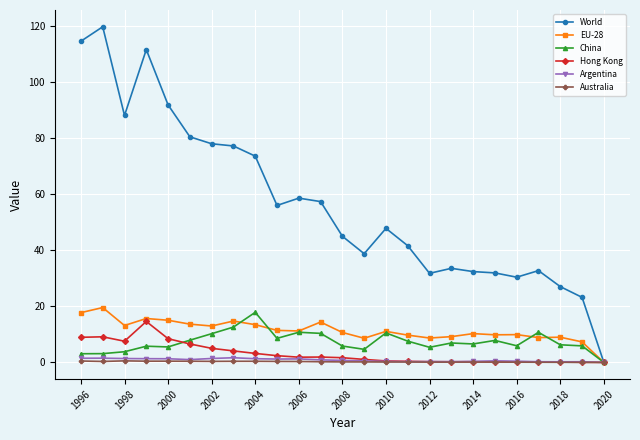

At how many categories does at least one series exceed 97?

3